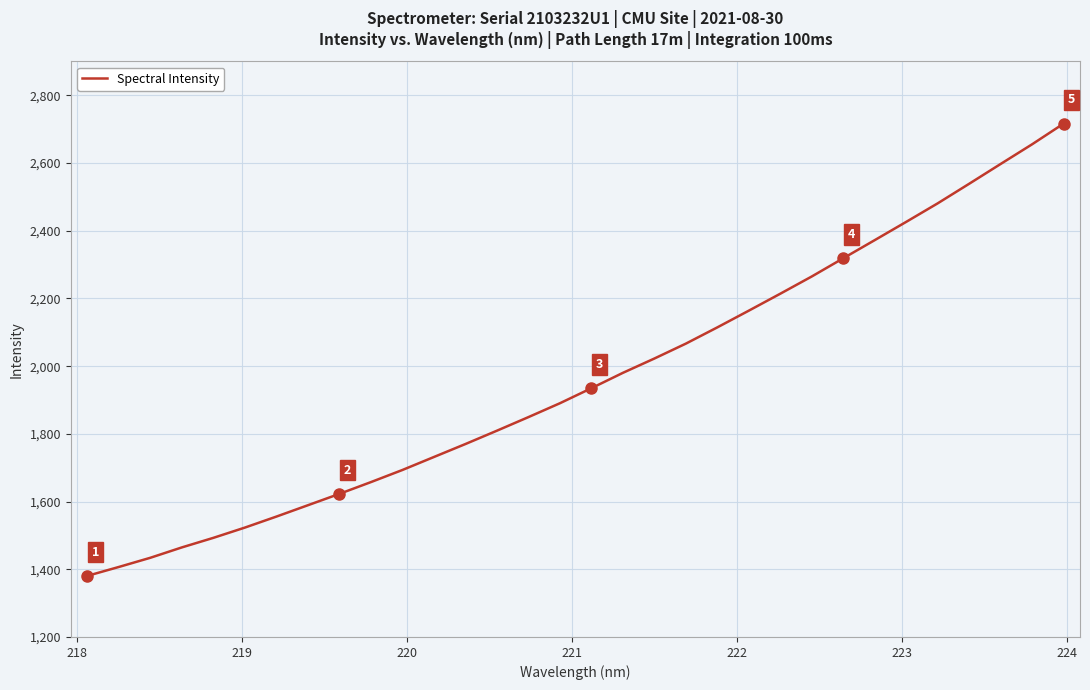

True or false: there are more than 1 points higher than both neighbors.

False